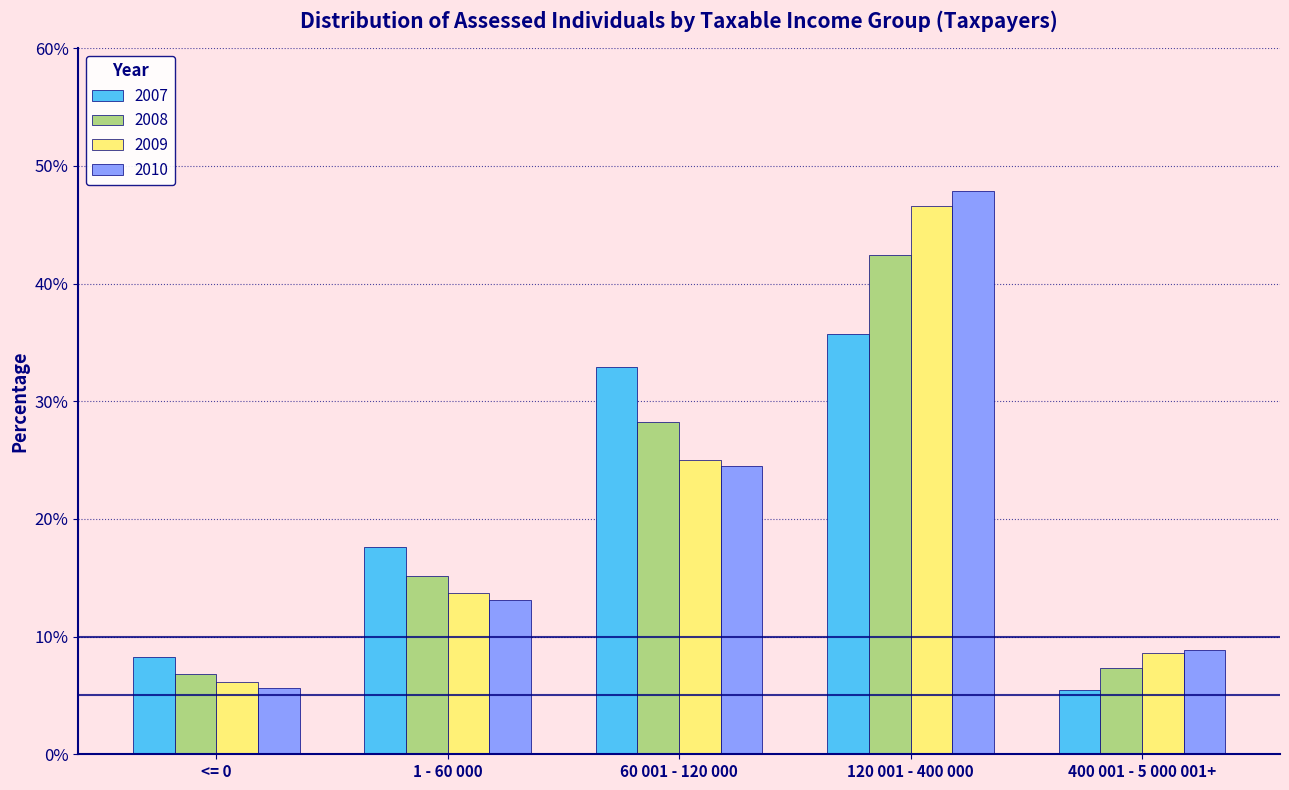

What are all the series names shown in the legend?

2007, 2008, 2009, 2010